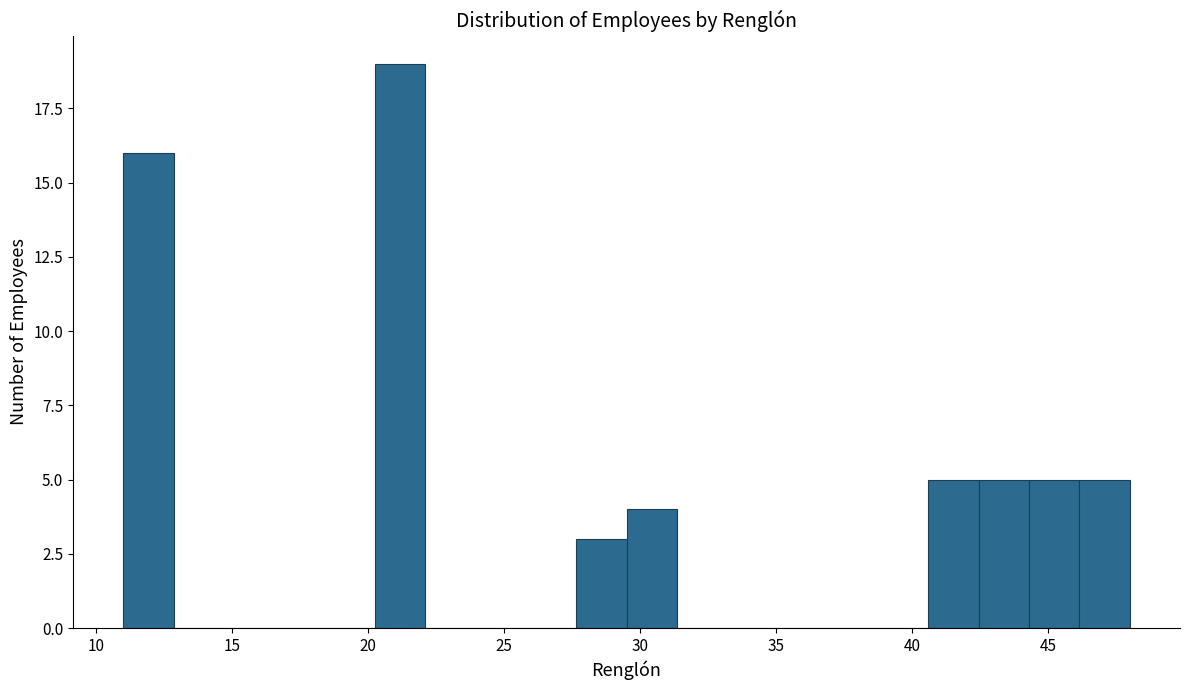

Read against the x-axis, roughly where is the centre of the tallest bar?

21.0